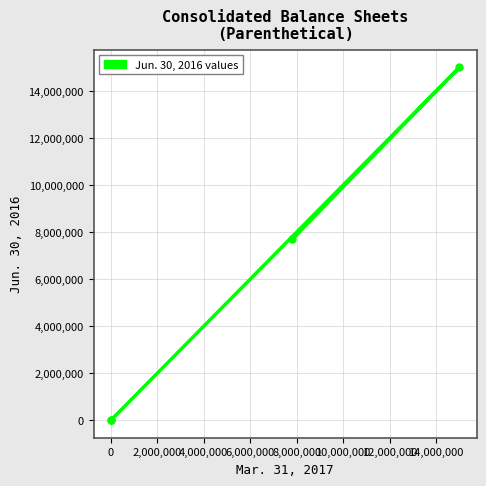

Is this an area chart (filled region under the line)?

No